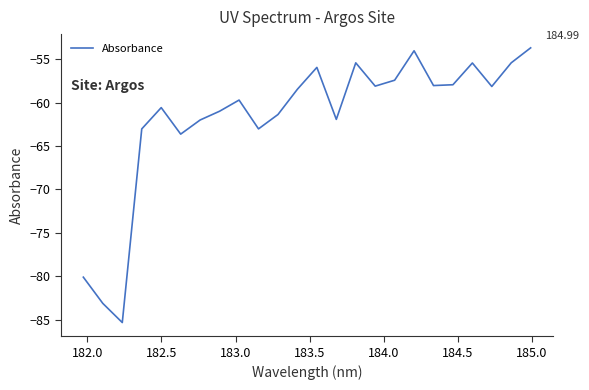

What is the maximum value shown in the chart?

-53.7